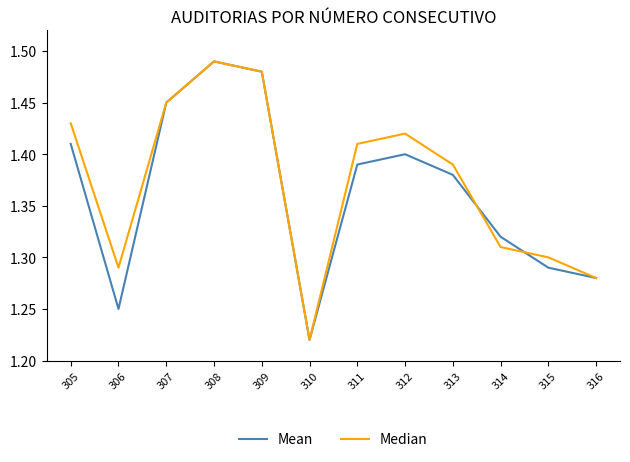

How many interior local valleys does the Mean series have?

2